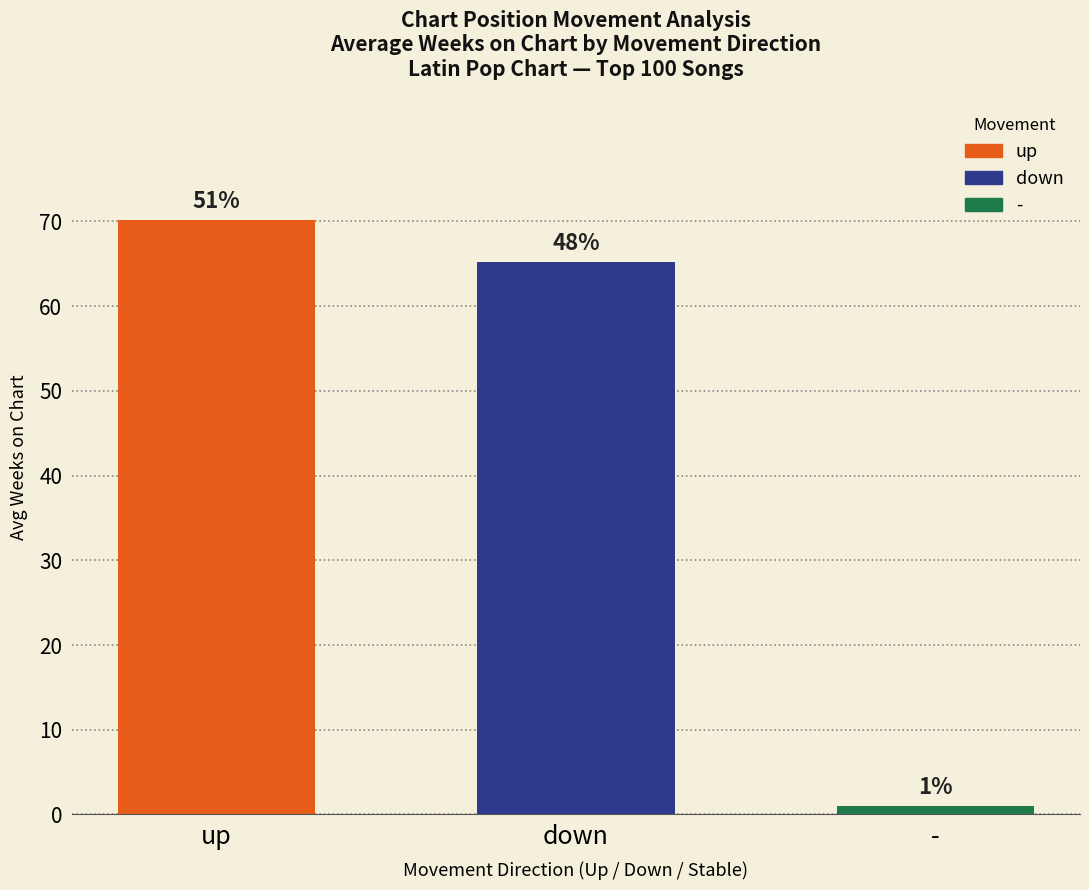

At which label does down reach its minimum?

down